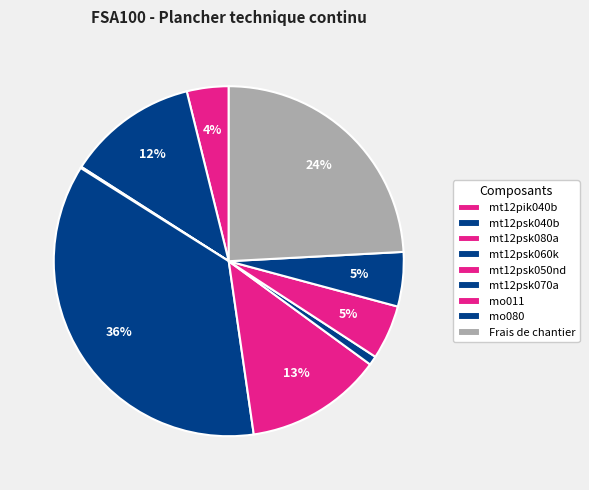

How many segments does this pie chart have?

9